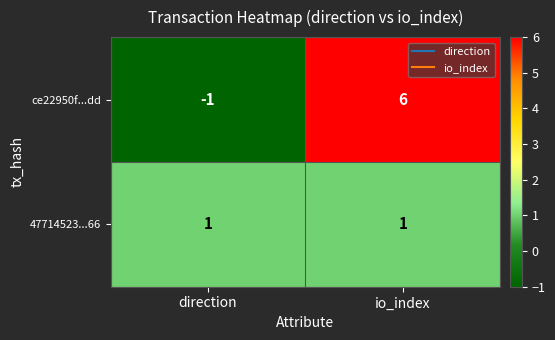

How many negative values does the ce22950f...dd series have?

1